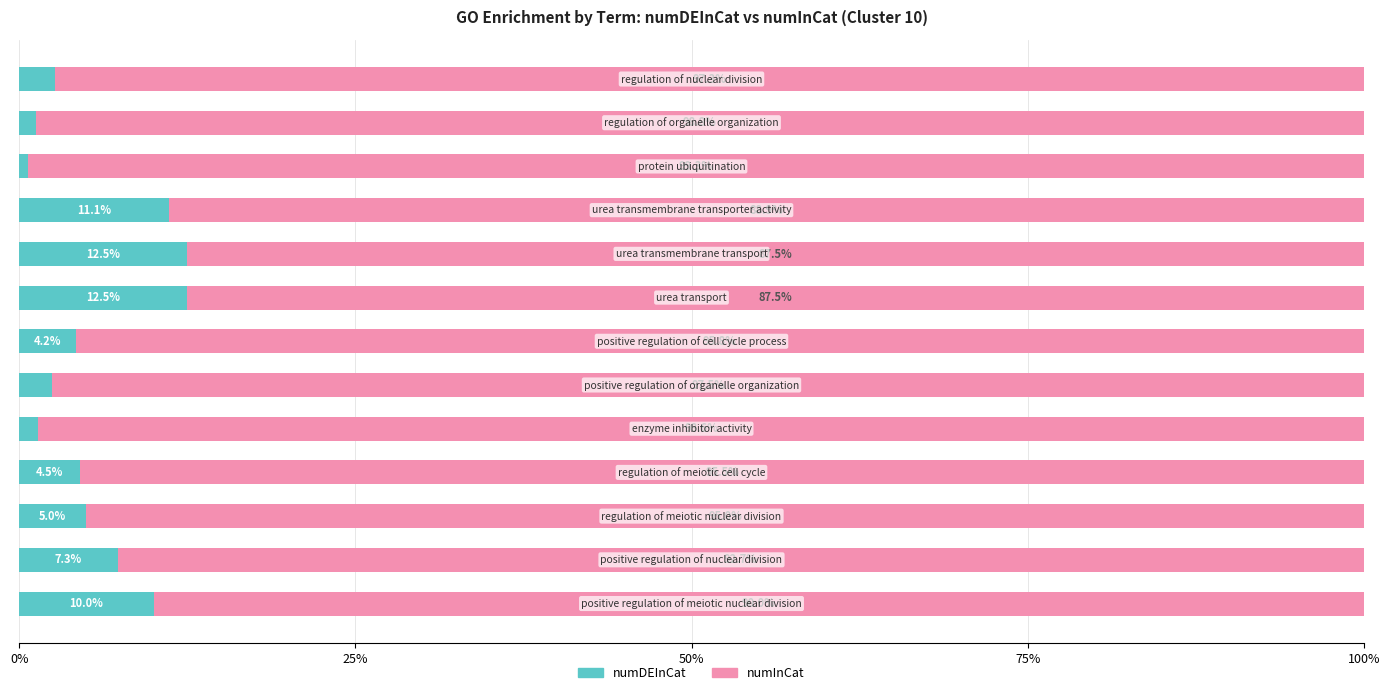

What is the highest value of the numDEInCat series?

12.5